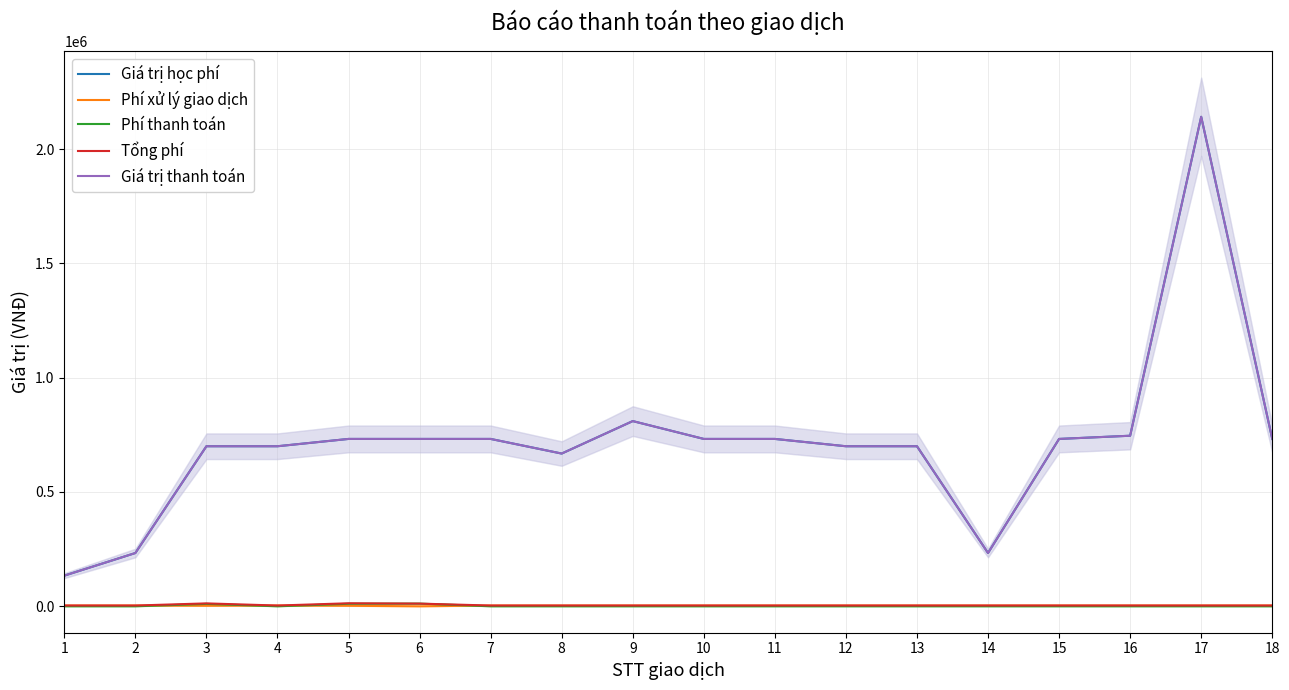

Which series has the largest range (max minus min)?

Giá trị học phí